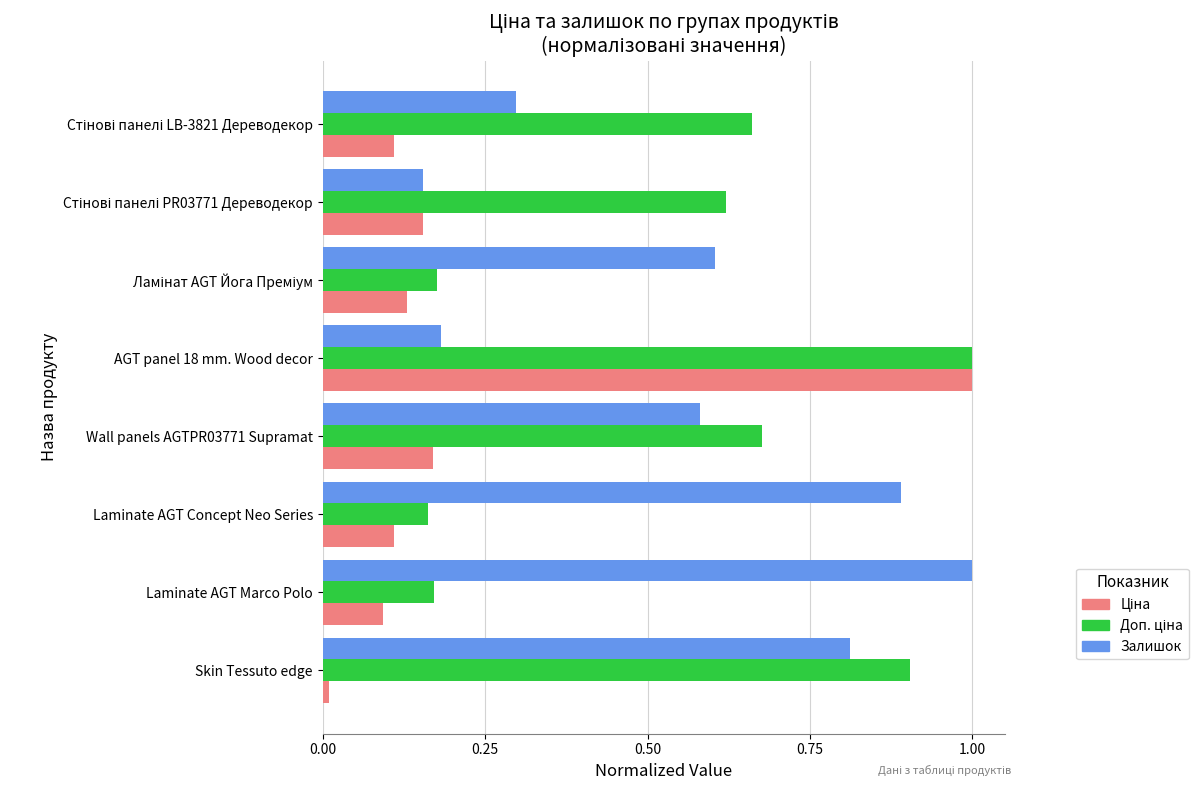

What is the total value across all series at Laminate AGT Concept Neo Series?

1.2